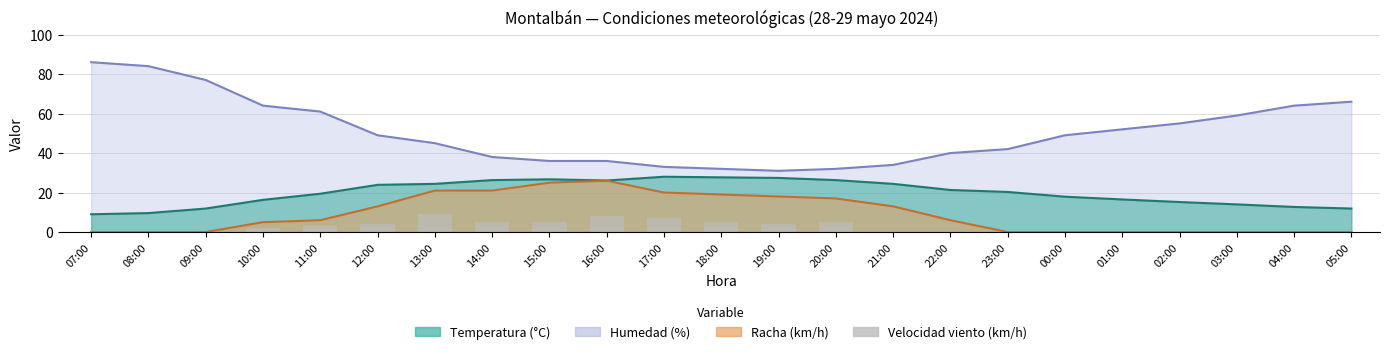

The chart shows a value of 5 at 01:00. True or false?

False